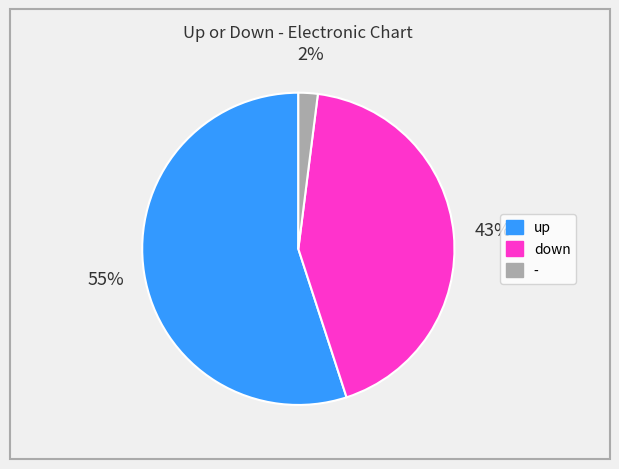

What is the majority slice?

up